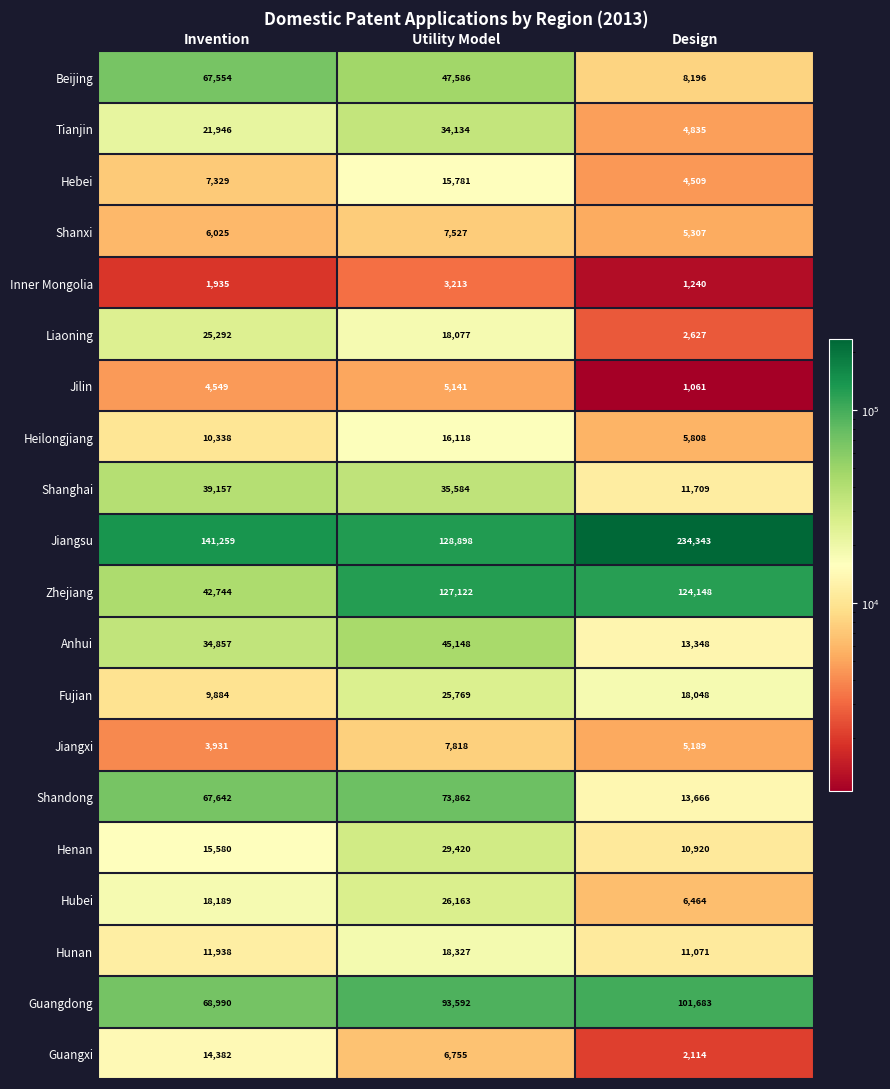

At which category is the sum across all series the highest?

Utility Model